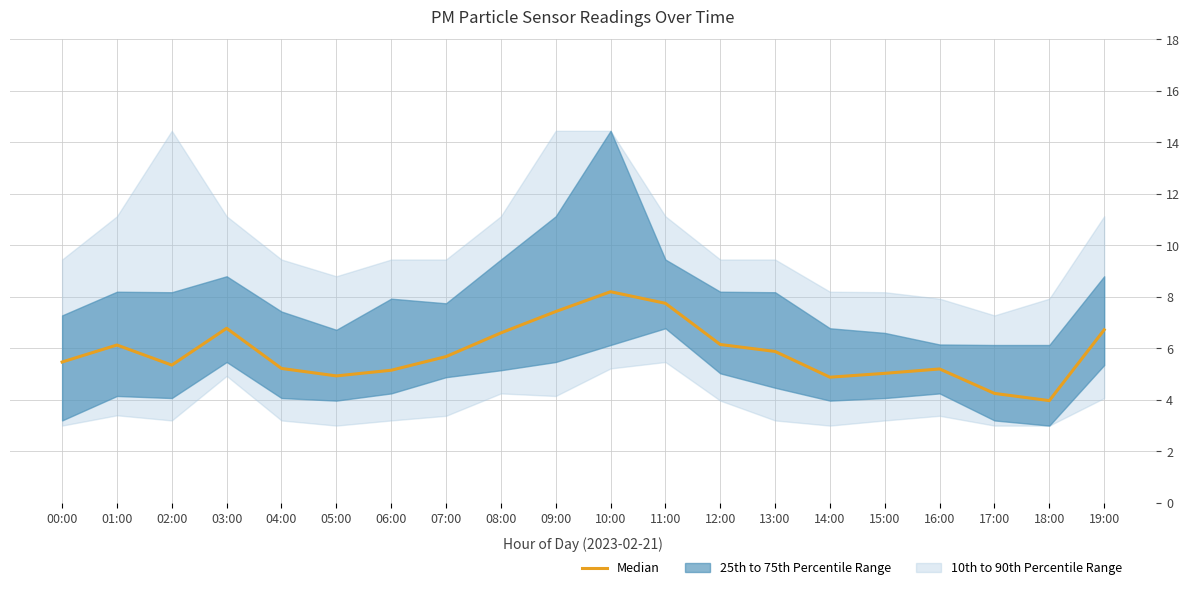

At which category does the chart reach its peak across all series?

10:00